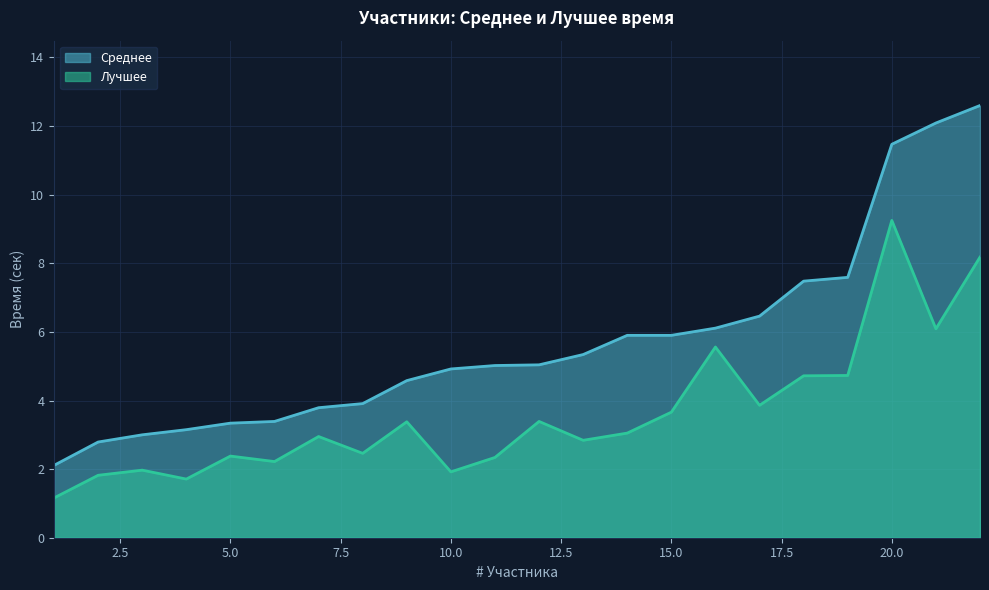

What is the difference between the second highest and second lowest values in the Лучшее series?

6.5